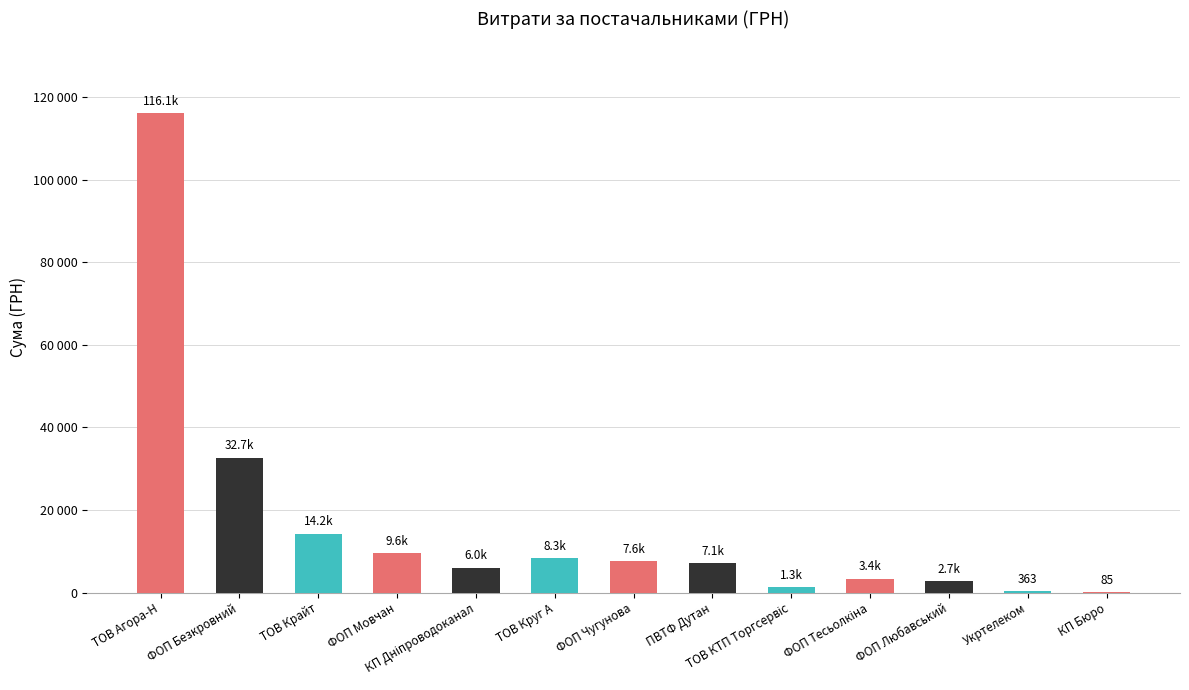

Are the bars horizontal?

No